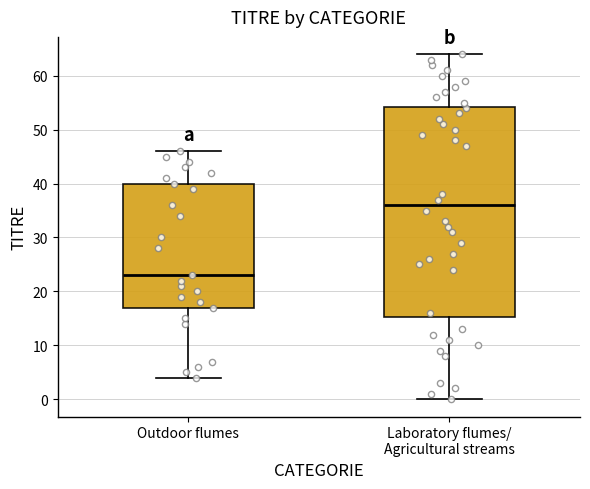

Comparing the boxes themselves (not the whiskers), which one is the tallest?

Laboratory flumes/ Agricultural streams